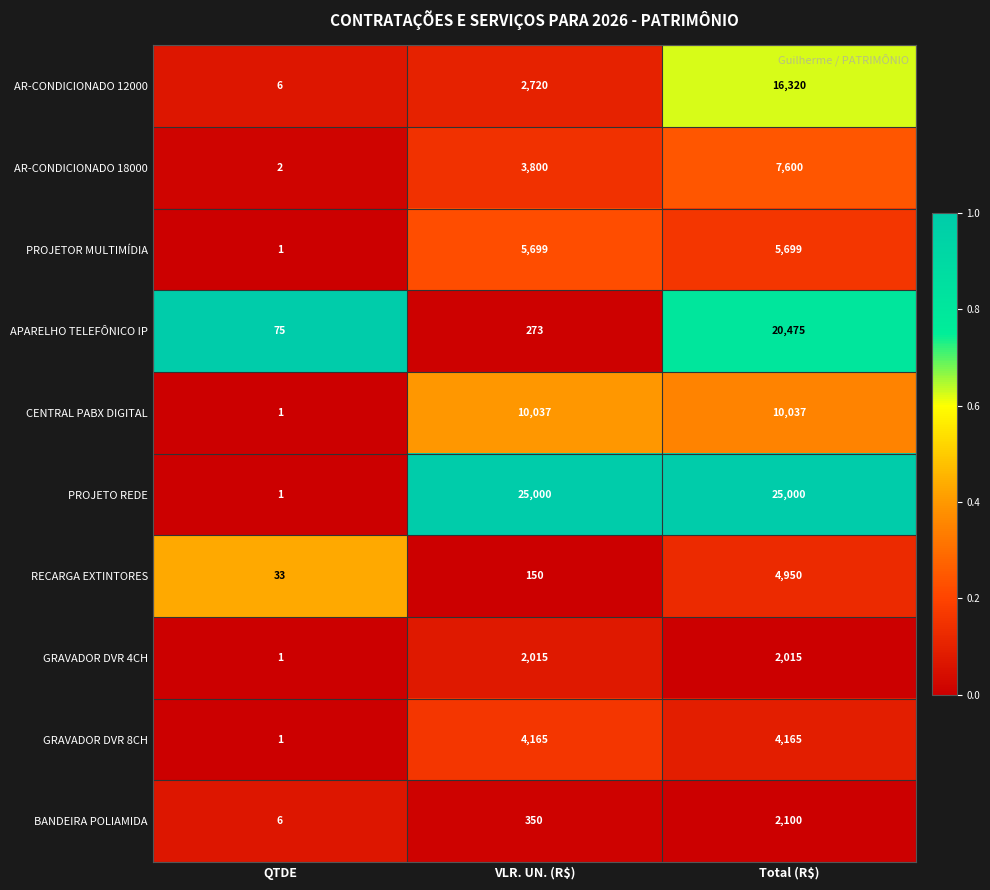

What is the maximum value shown in the chart?

25000